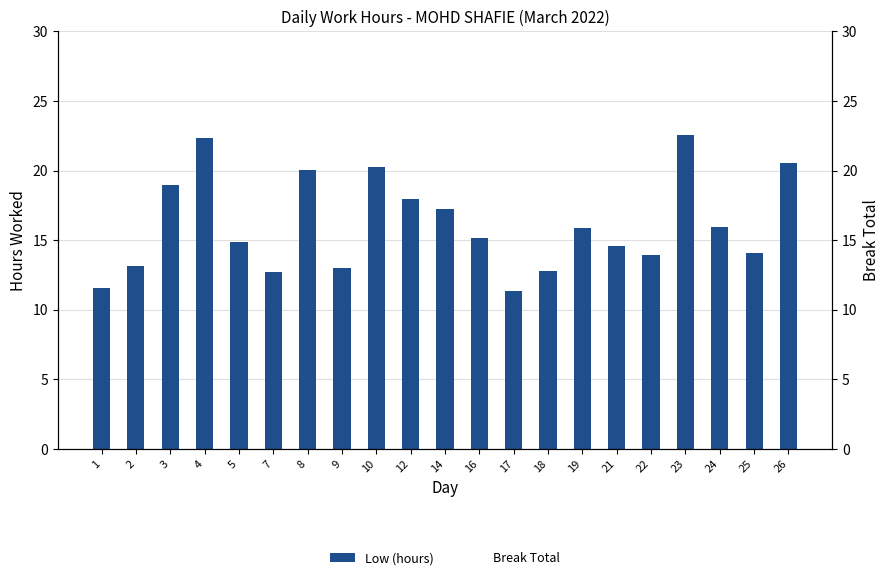

True or false: Low (hours) has a value of 14.1 at 25.

True